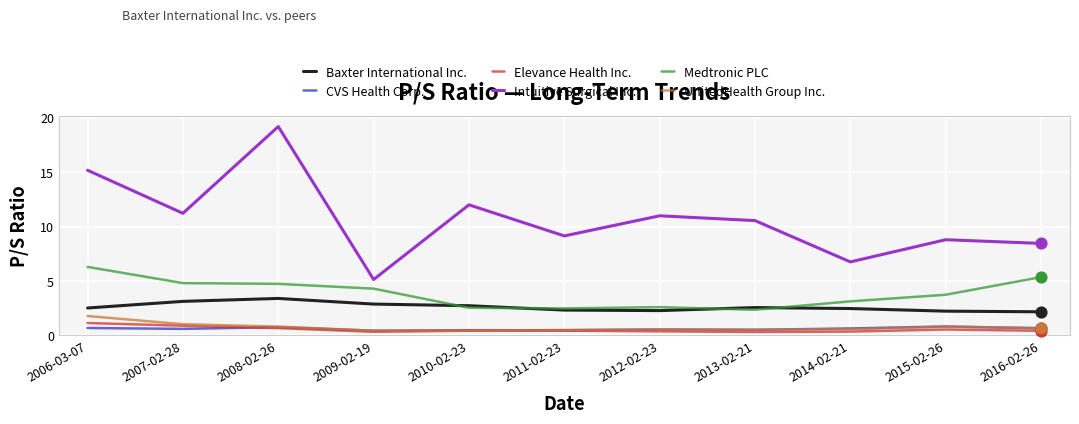

At how many categories does at least one series exceed 6?

10